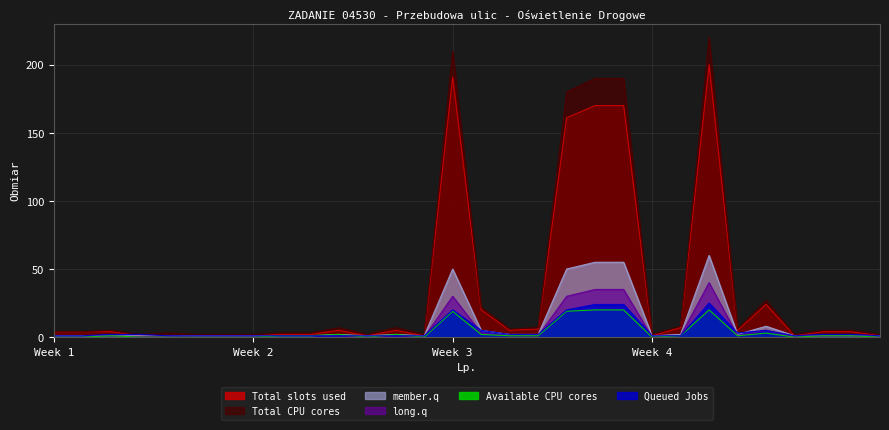

True or false: Total slots used has a value of 8 at 11.

False